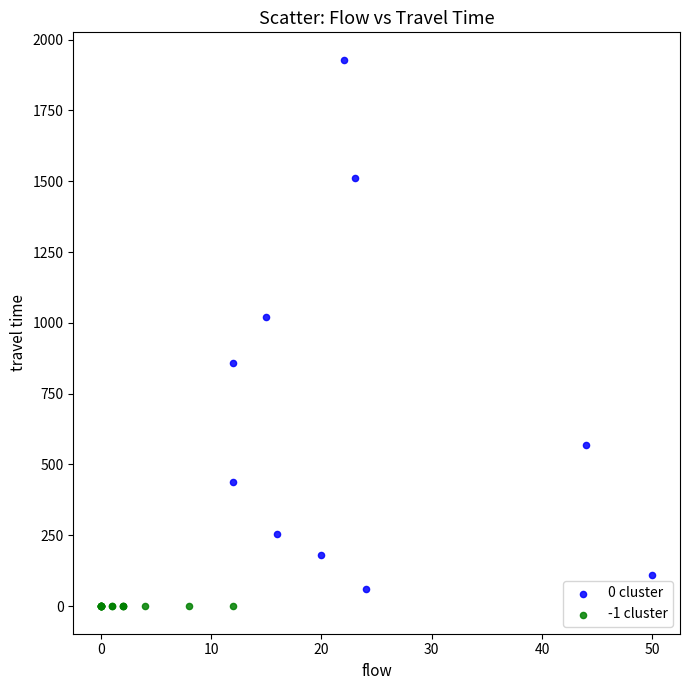

What are all the series names shown in the legend?

0 cluster, -1 cluster